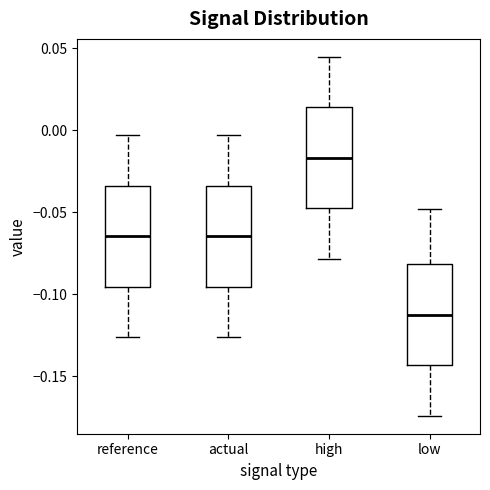

Which box's median line is the lowest?

low